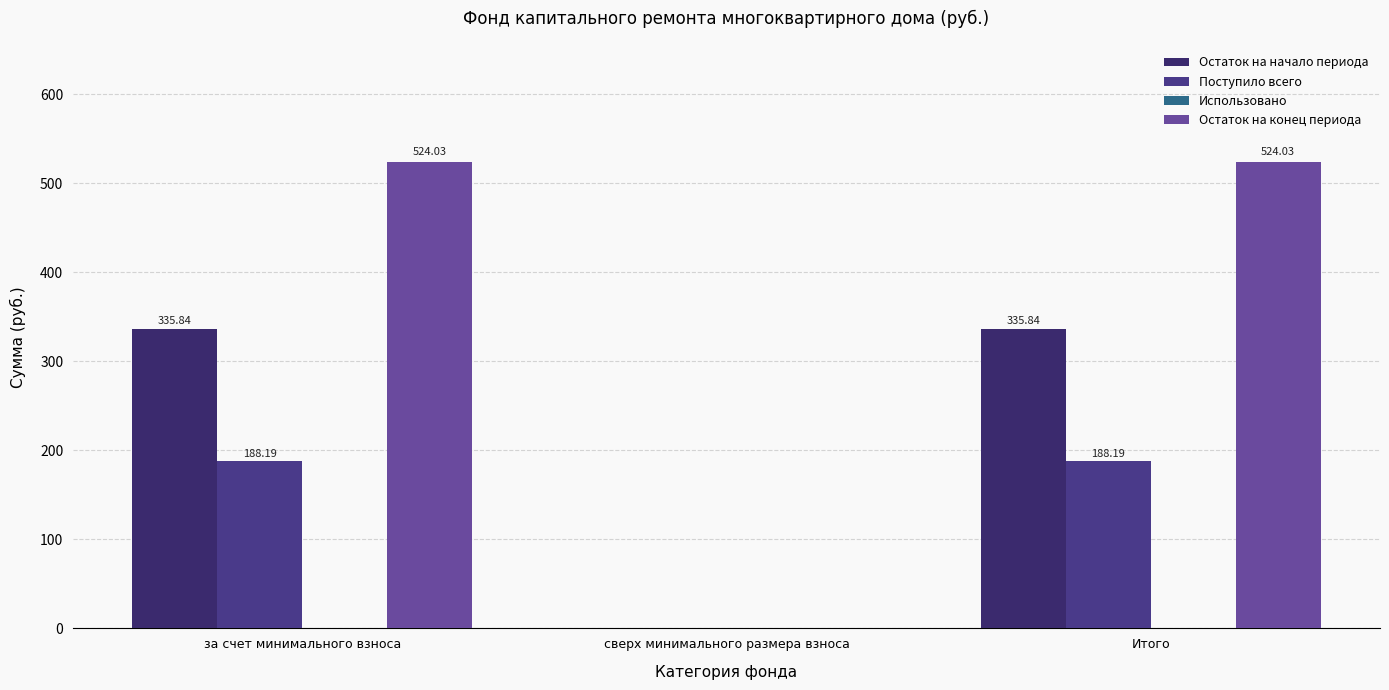

At which category is the sum across all series the highest?

за счет минимального взноса